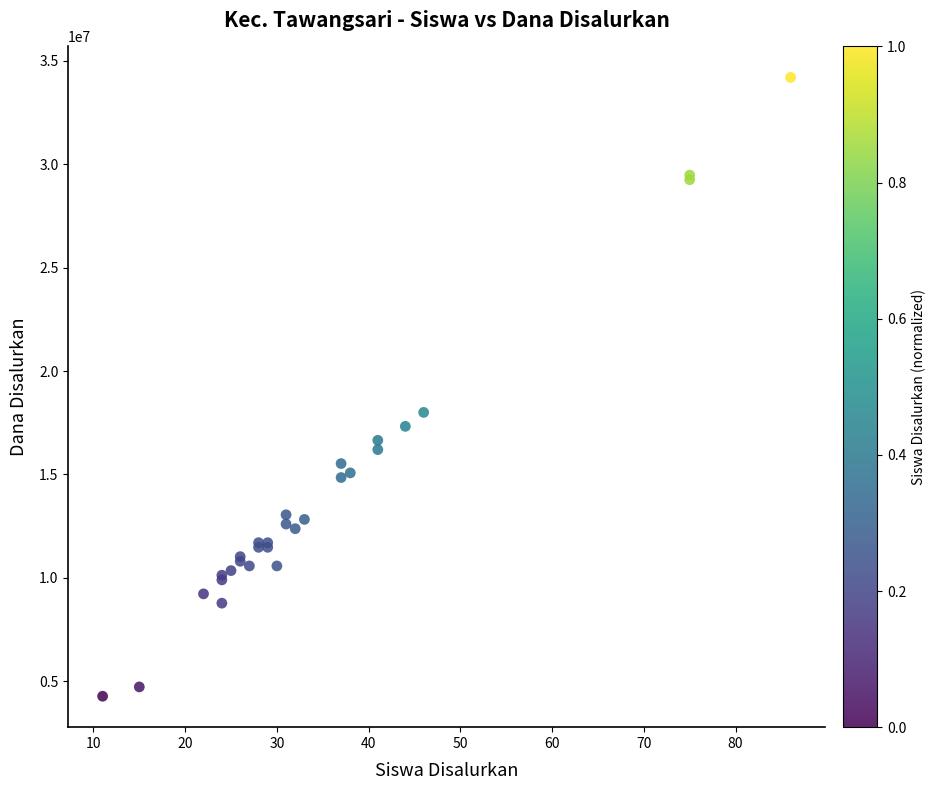

What Y value in the scatter plot is closest to 19237500?

18000000